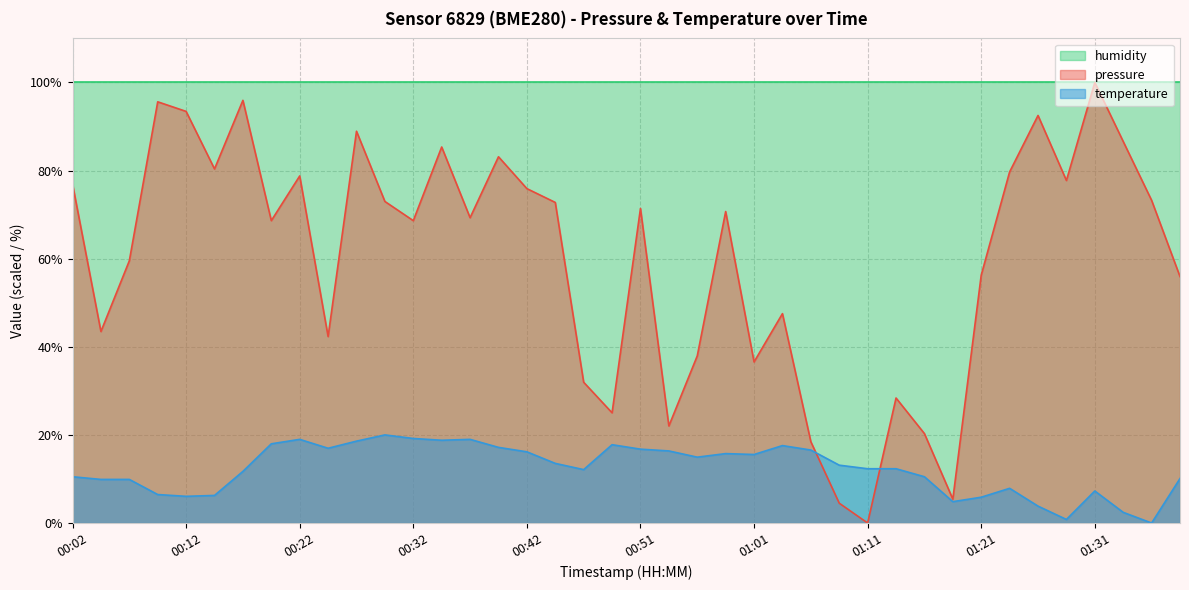

Rank the series by their average value, from highest to lowest.

humidity, pressure, temperature